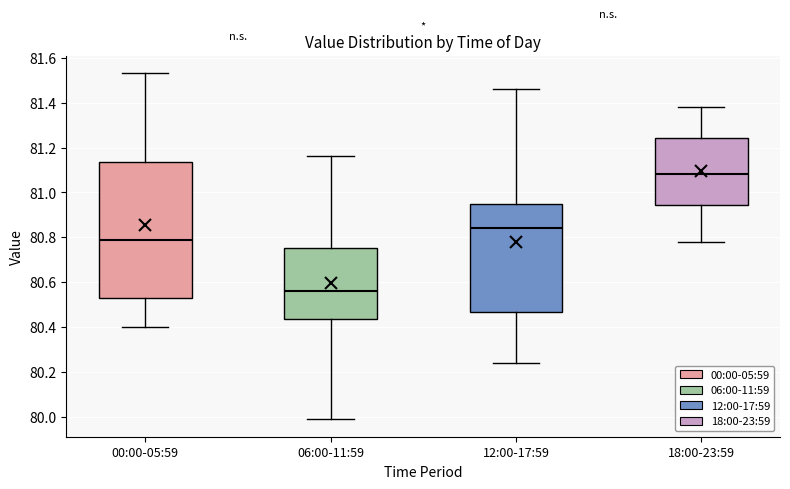

Which box has the highest median line?

18:00-23:59